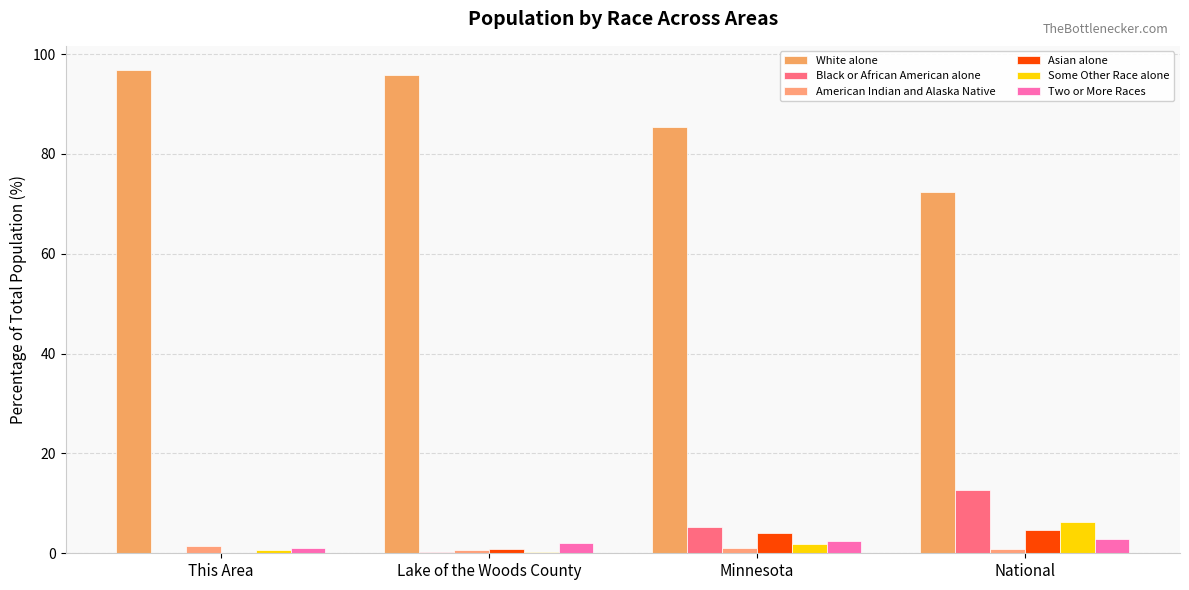

What is the value of the Black or African American alone bar at the 3rd from the left?

5.2